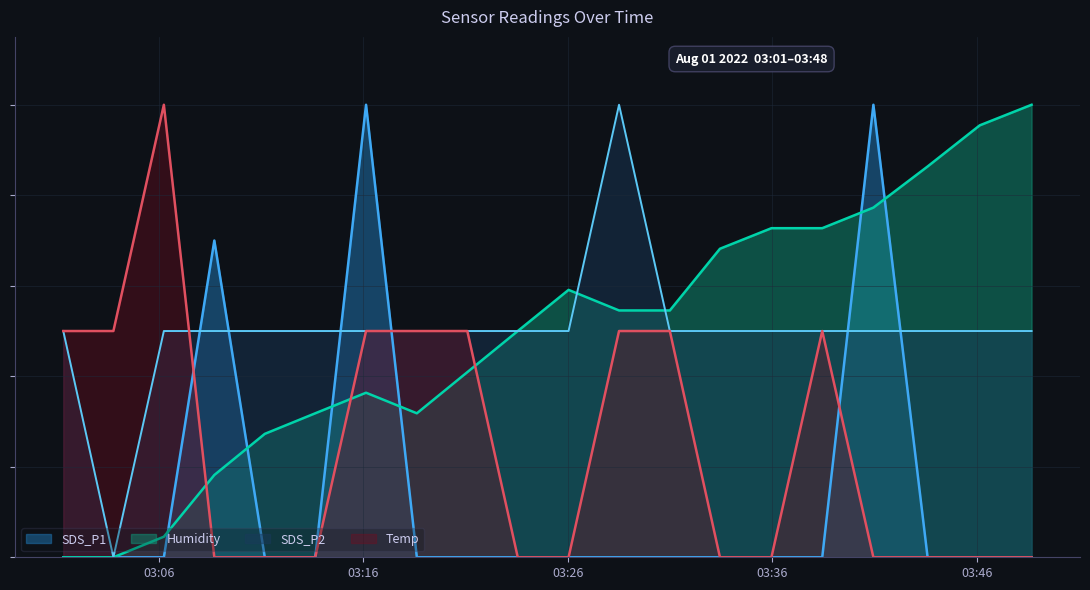

What is the maximum value for SDS_P1?

1.0